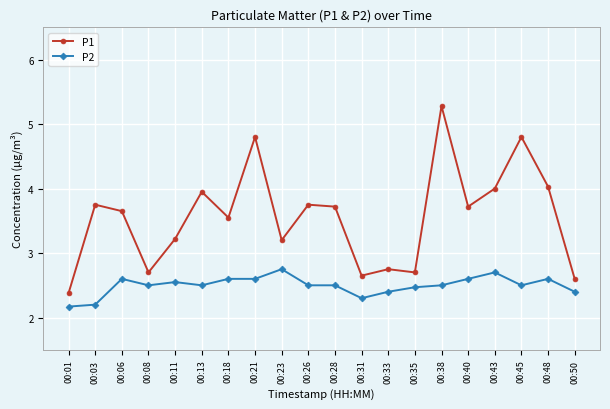

What is the value of the P2 point at the 16th from the left?

2.6